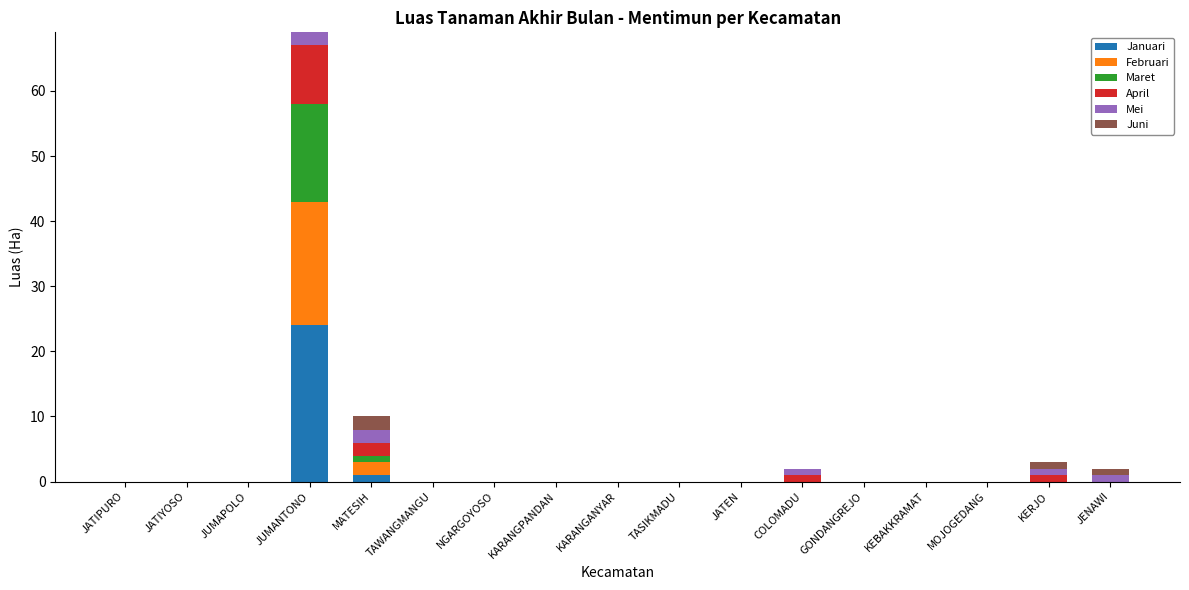

What are all the series names shown in the legend?

Januari, Februari, Maret, April, Mei, Juni